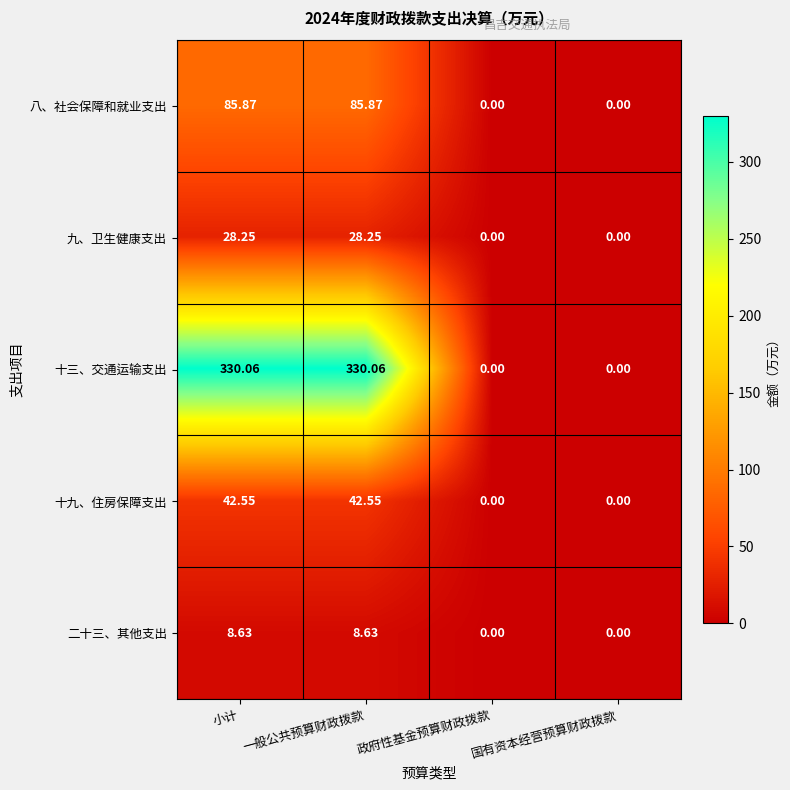

Which series has the largest total across all categories?

十三、交通运输支出